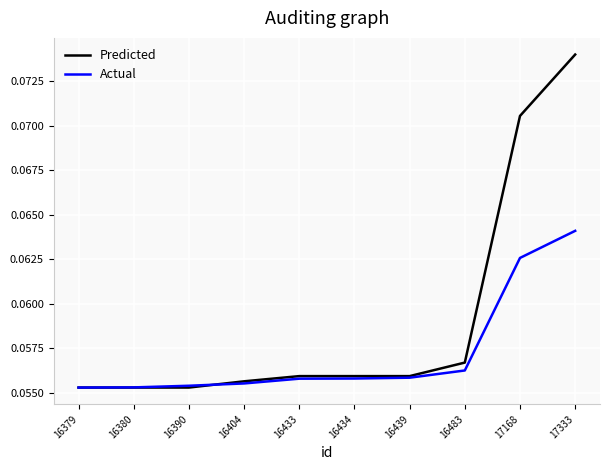

List the series in order of their overall mean, highest first.

Predicted, Actual